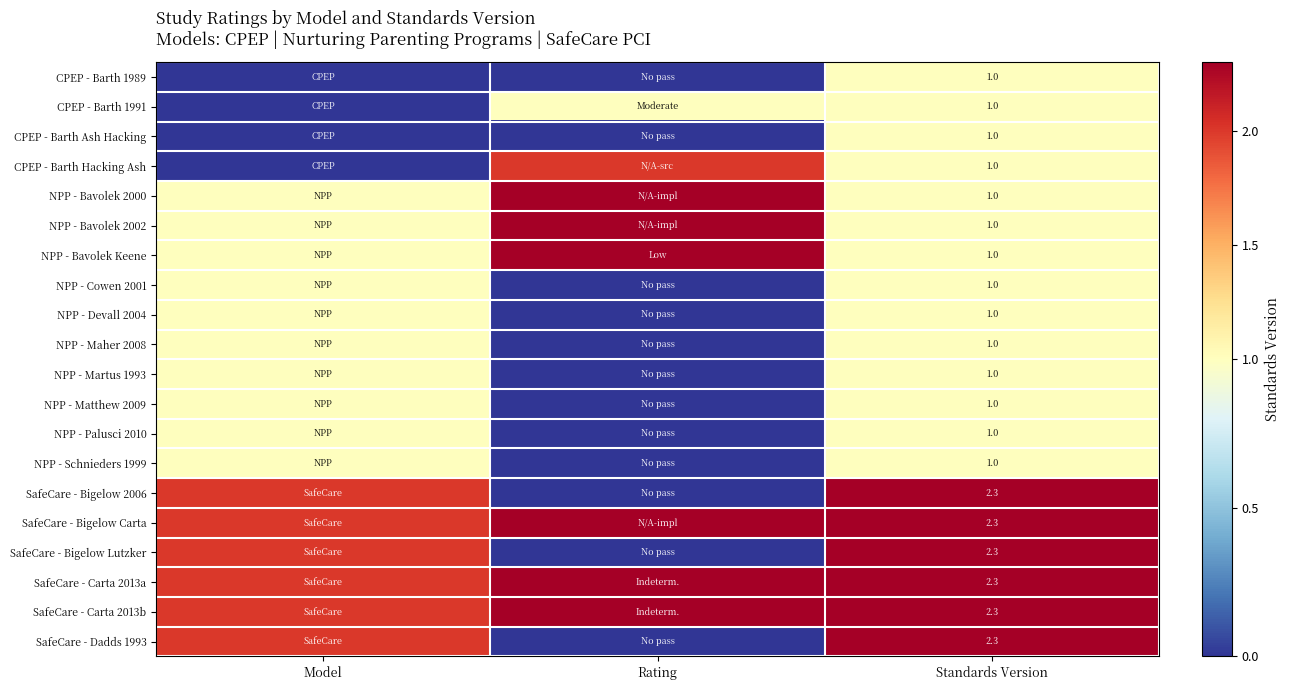

What is the difference between the highest and lowest values at Standards Version?

1.3